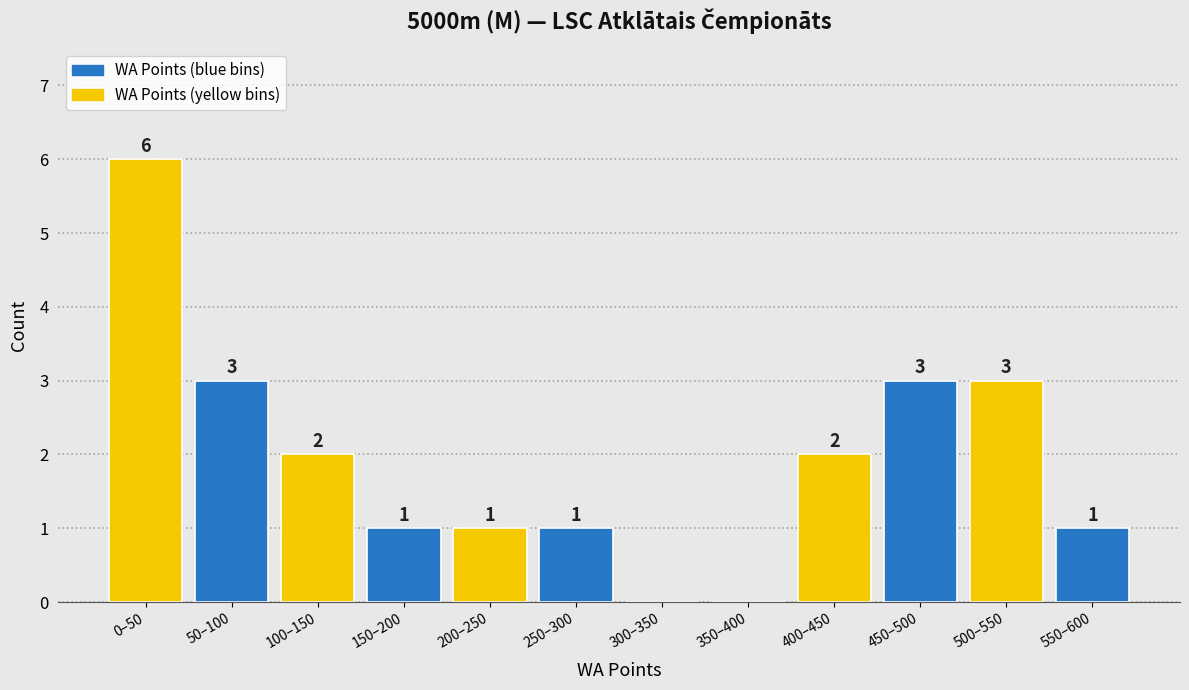

Reading left to right, list all the values displayed in this chart.

0–50=6	50–100=3	100–150=2	150–200=1	200–250=1	250–300=1	300–350=0	350–400=0	400–450=2	450–500=3	500–550=3	550–600=1